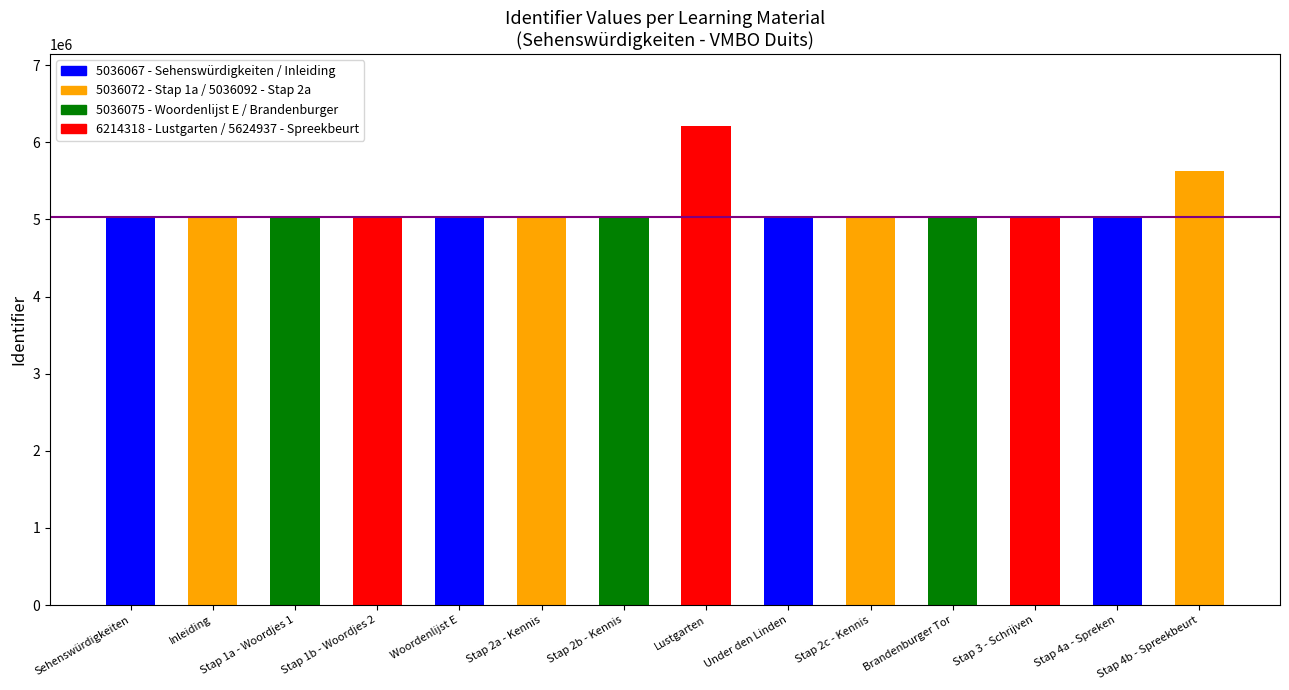

Reading left to right, transcribe all the data shown in this chart.

5036067	5036068	5036072	5045944	5036075	5036092	5050373	6214318	5050617	5050375	5036099	5036114	5036118	5624937